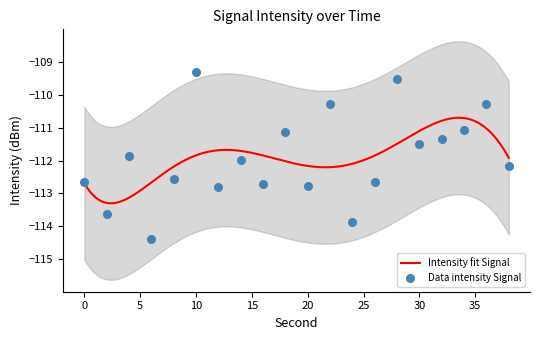

What is the change in value from 24 to 38?

+1.7